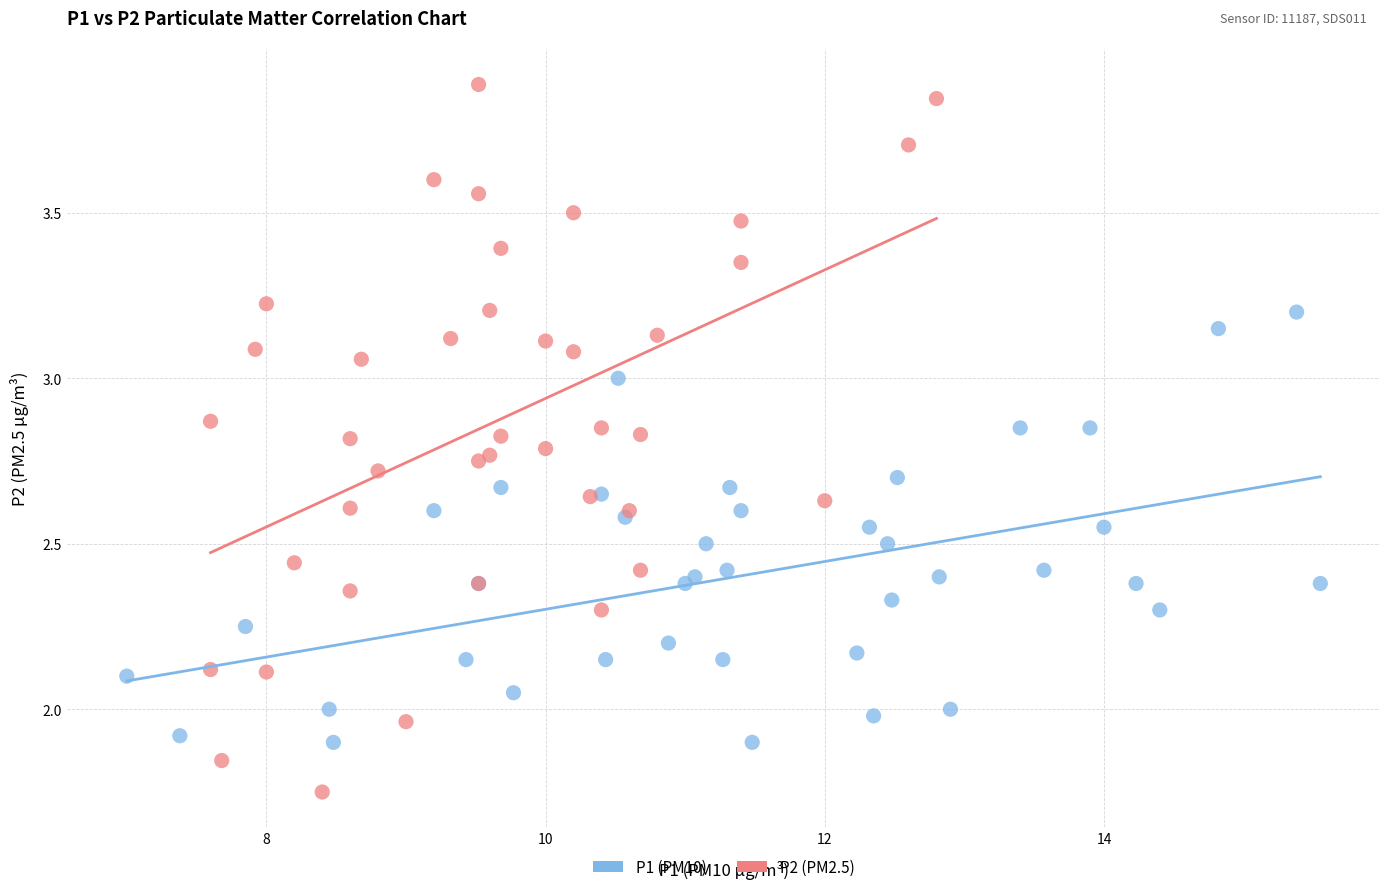

Which series reaches the maximum Y coordinate?

P2 (PM2.5)